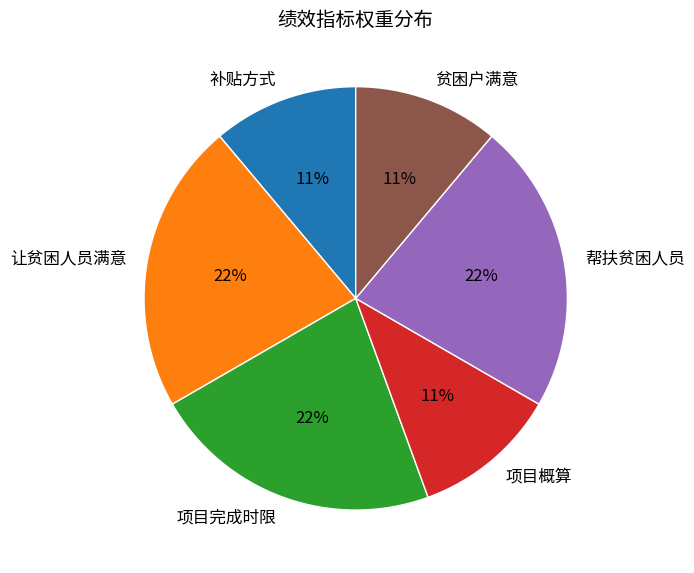

To the nearest percent, what is the difference between the largest and smallest slice percentages?

11%